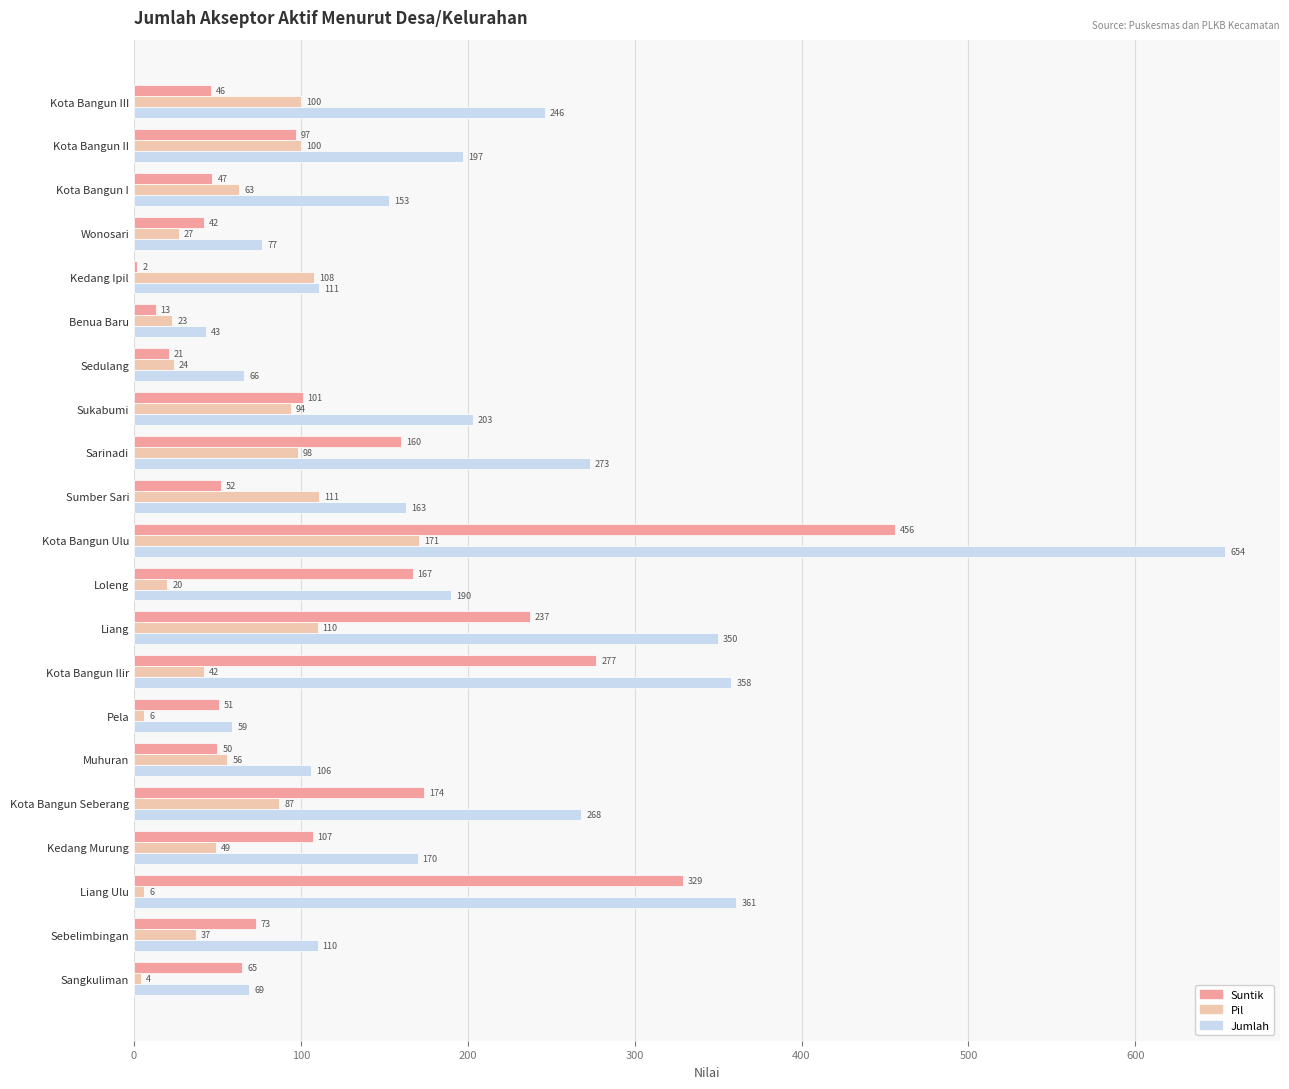

At which label does Pil reach its peak?

Kota Bangun Ulu